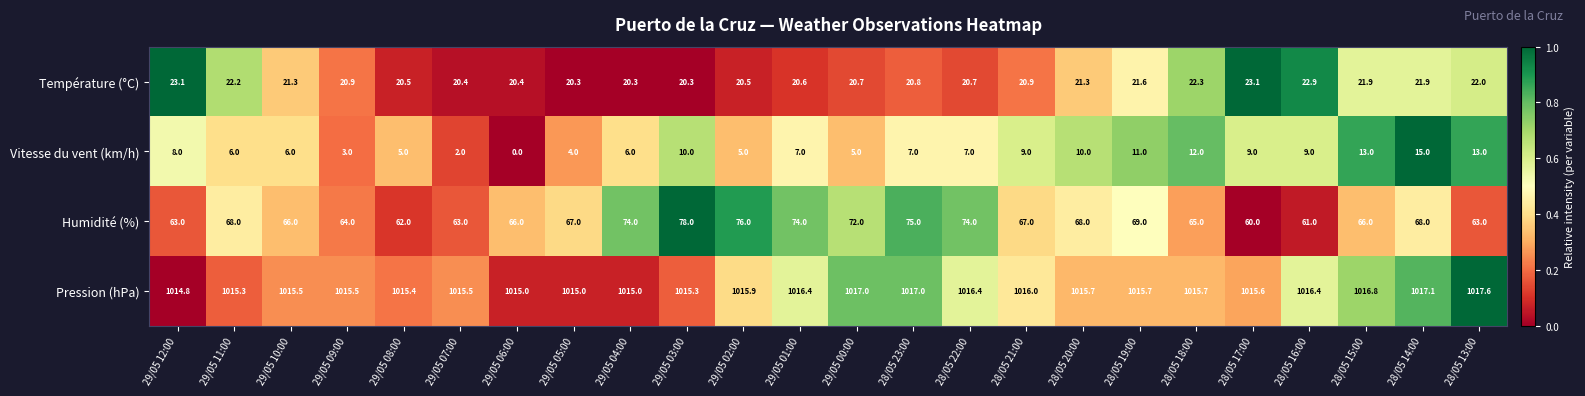

How many data points does each series have?

24